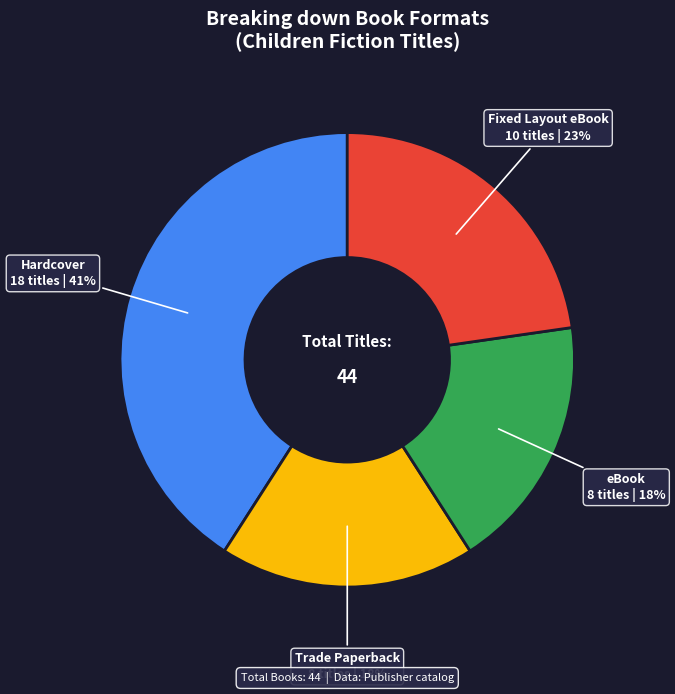

To the nearest percent, what is the difference between the largest and smallest slice percentages?

23%